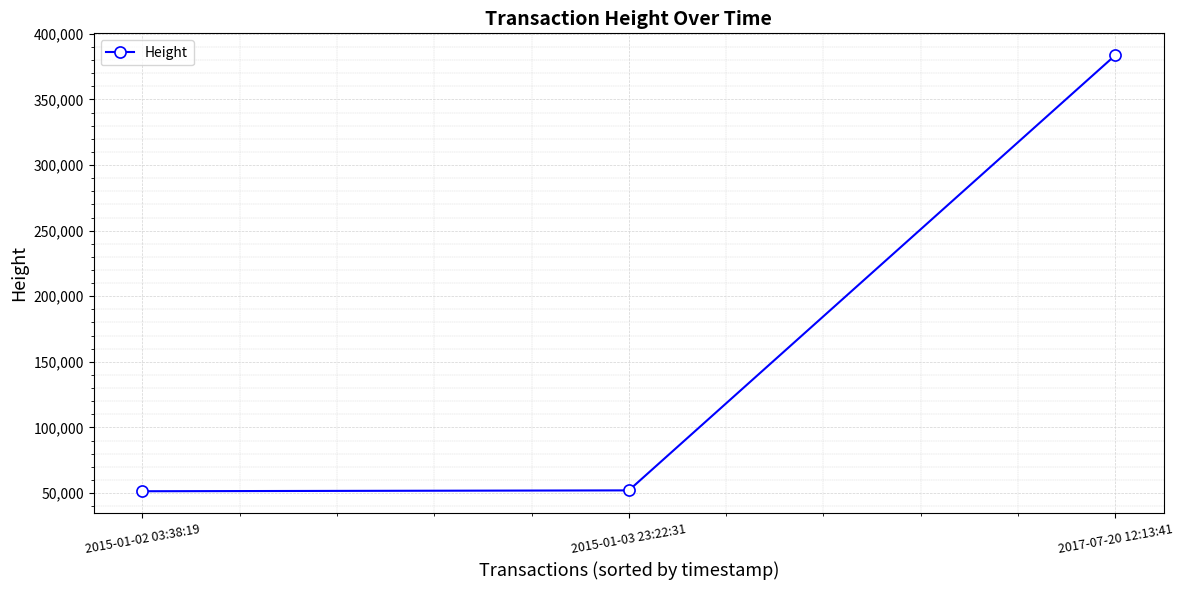

How many lines are shown in the chart?

1